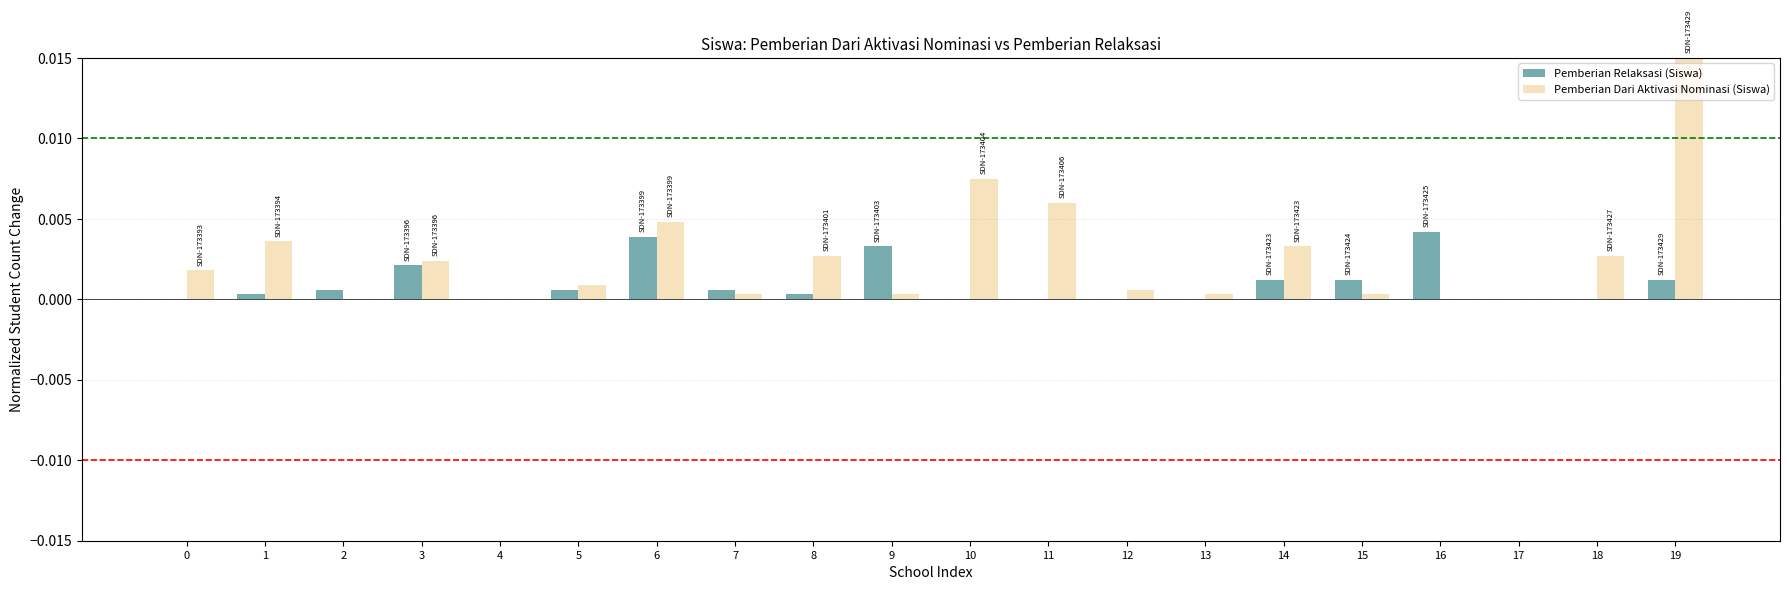

At which category is the sum across all series the highest?

19